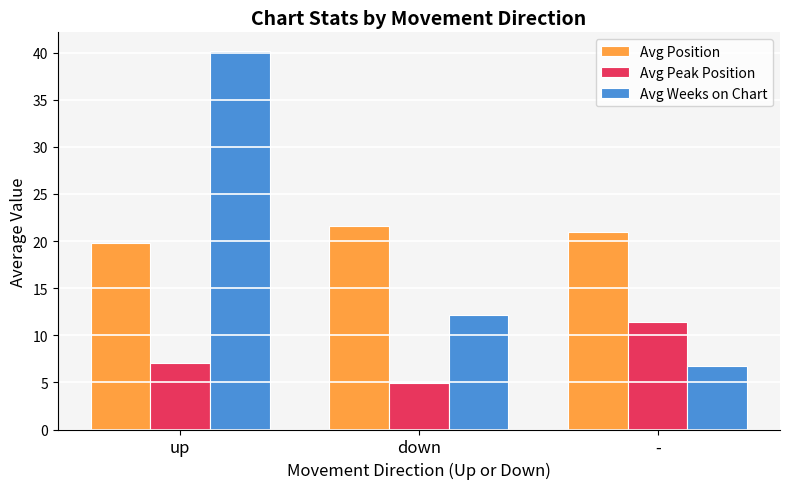

Which series has the largest total across all categories?

Avg Position